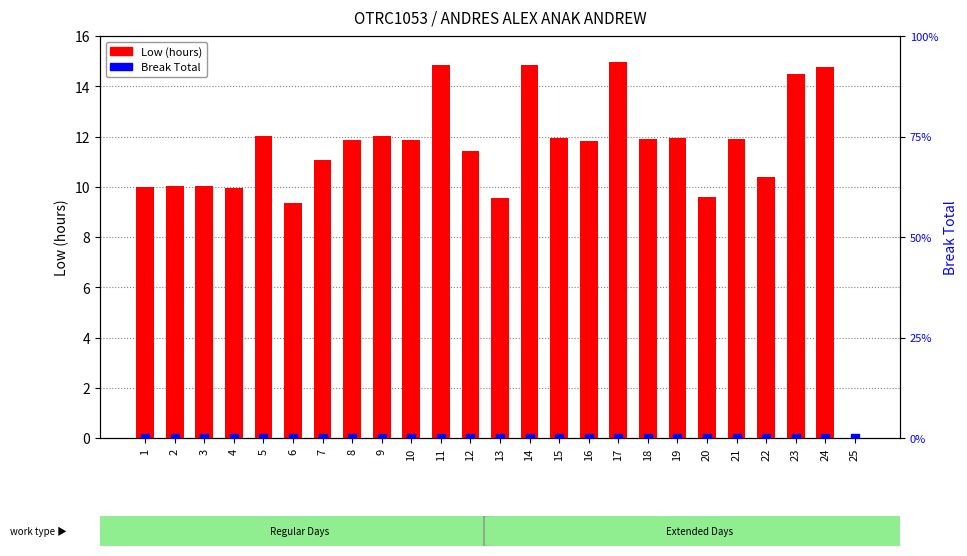

At which category is the sum across all series the highest?

17